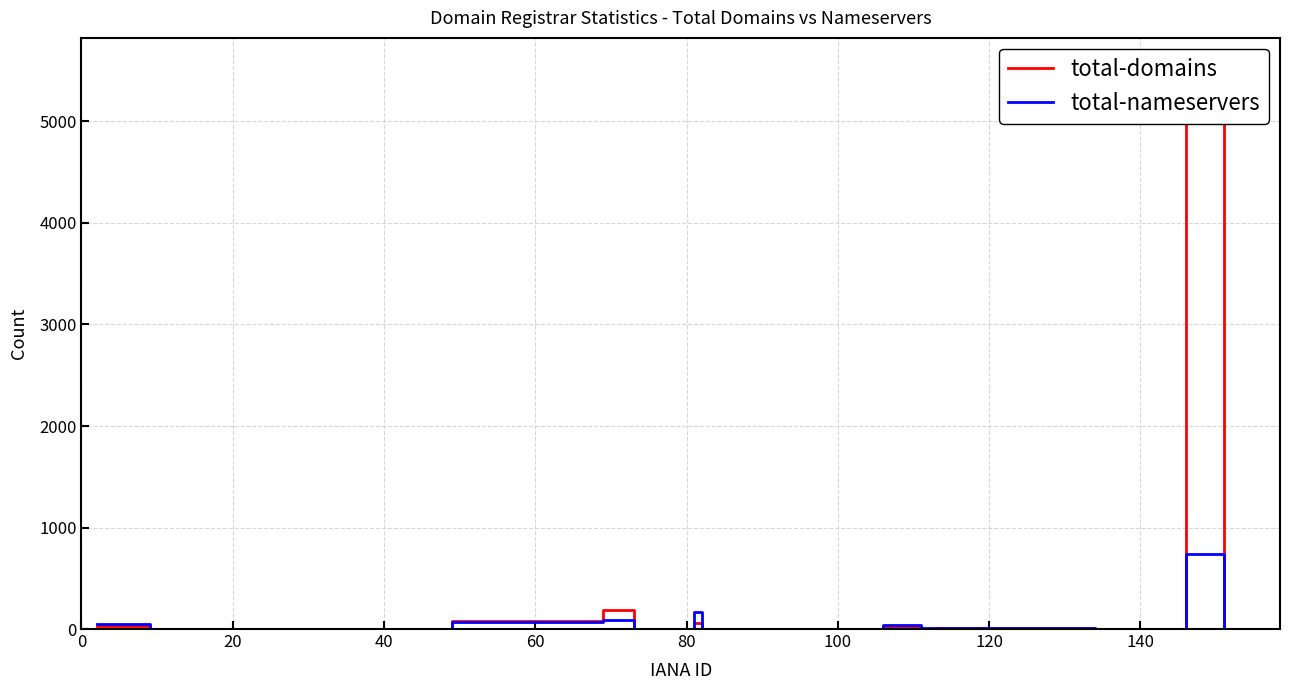

How many values in total-domains are above zero?

11